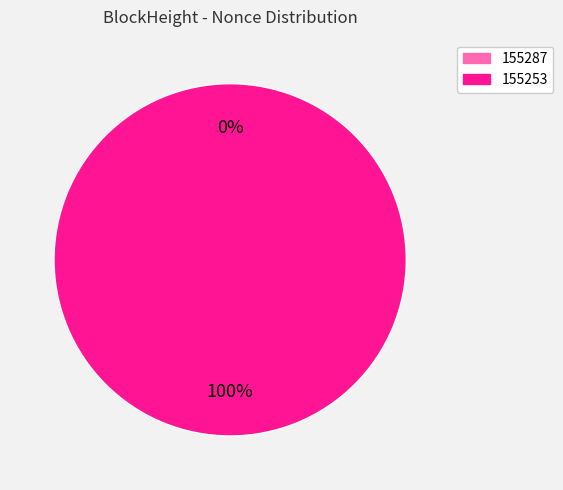

What is the change in value from 155287 to 155253?

+62972